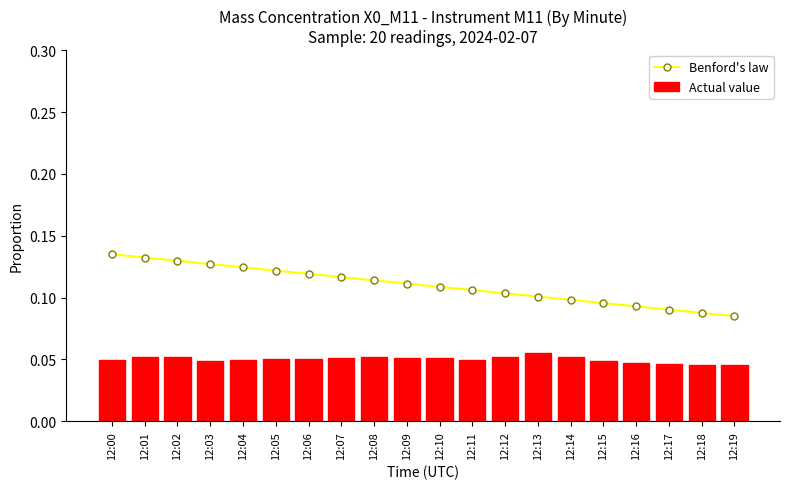

True or false: Benford's law has a value of 0.1 at 12:15.

True